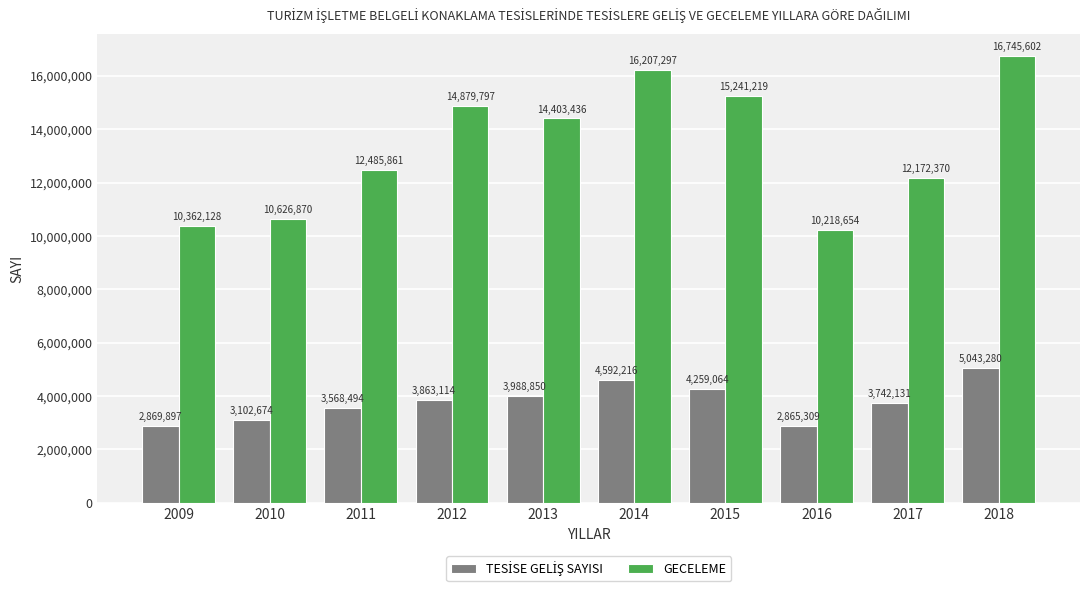

What is the approximate value of GECELEME at 2010, to the nearest 100?

10626900